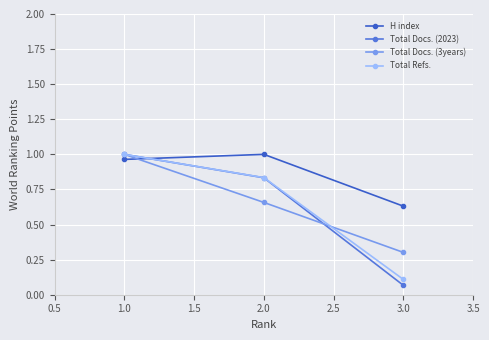

Where is Total Docs. (3years) nearest to the value 0?

3.0